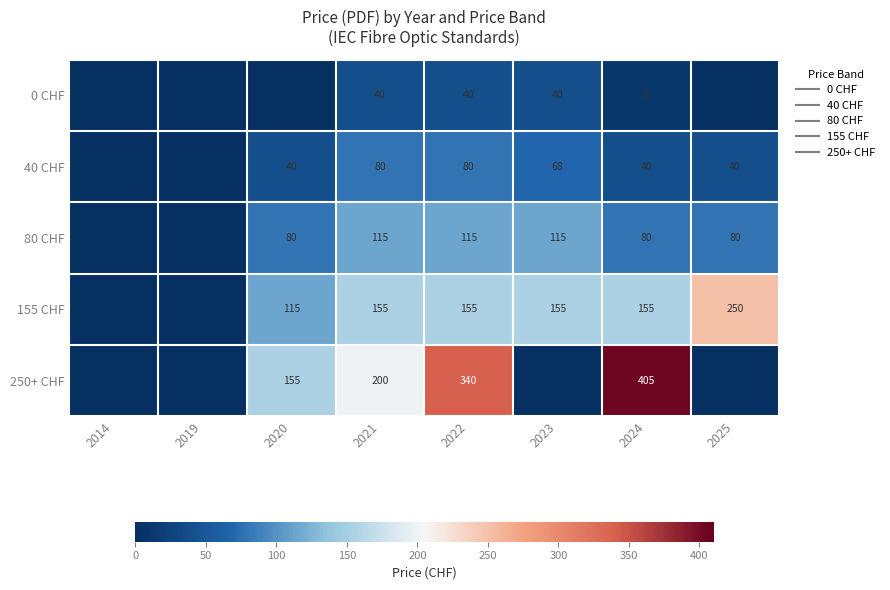

The value of 80 CHF at 2019 is 56. True or false?

False